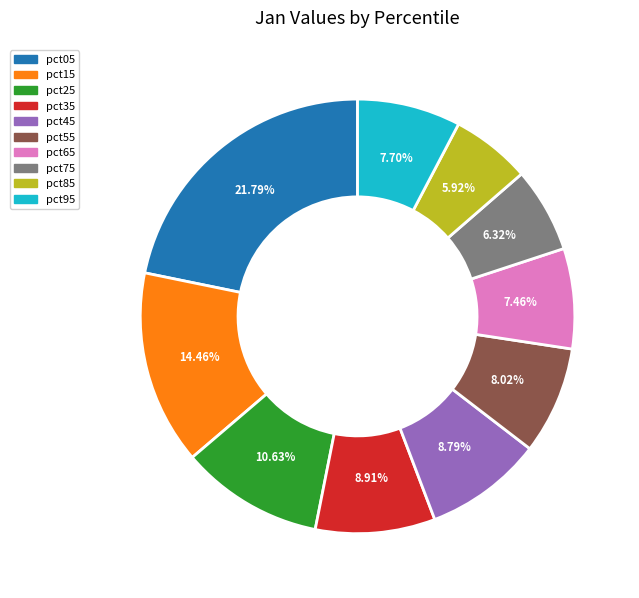

To the nearest percent, what is the combined percentage of pct45 and pct35?

18%